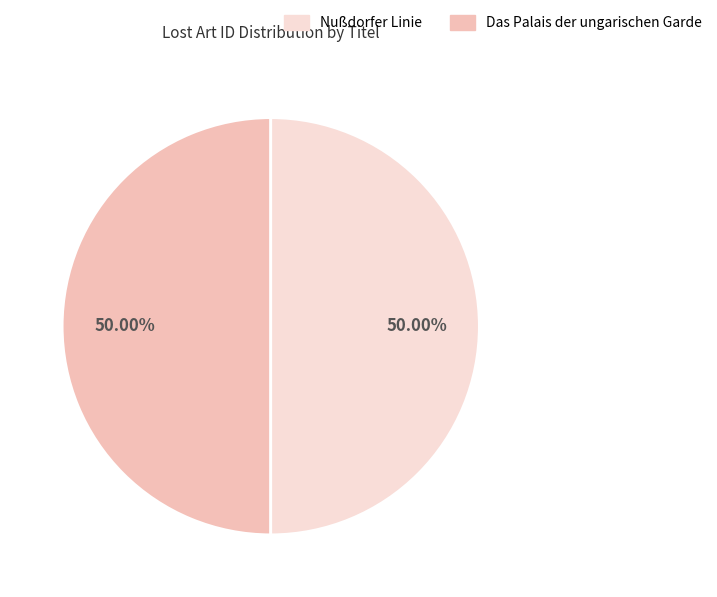

Count the number of slices in the pie.

2